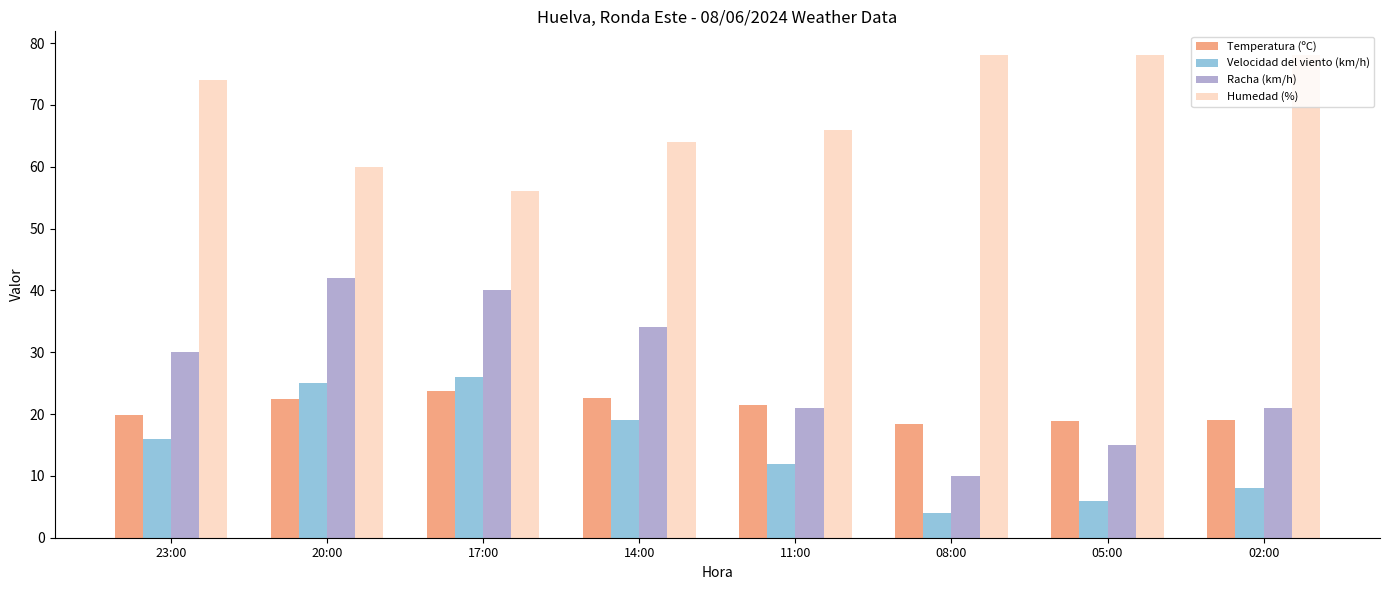

Rank the series by their maximum value, from lowest to highest.

Temperatura (ºC), Velocidad del viento (km/h), Racha (km/h), Humedad (%)